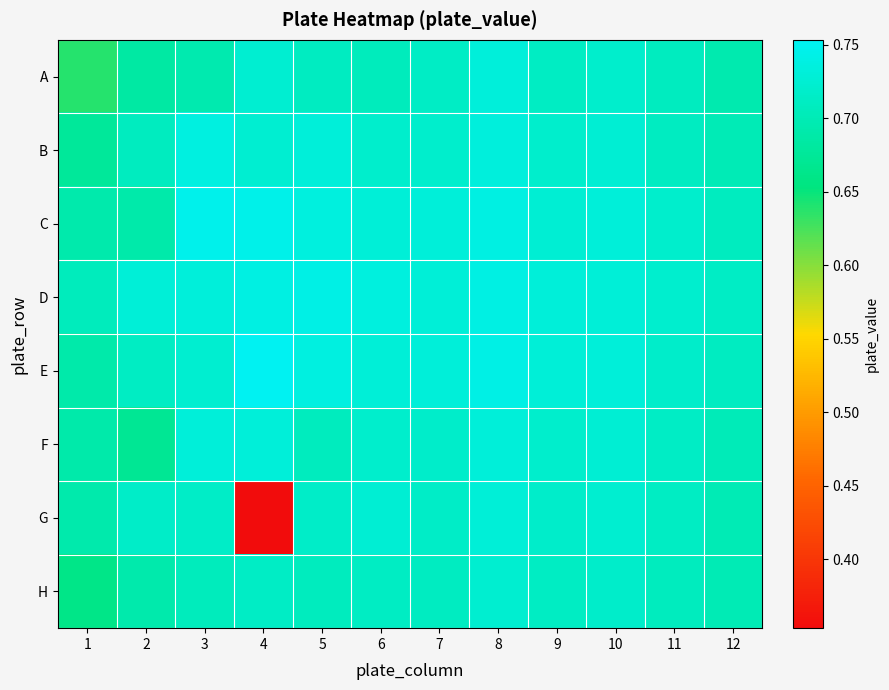

What is the smallest value displayed?

0.4